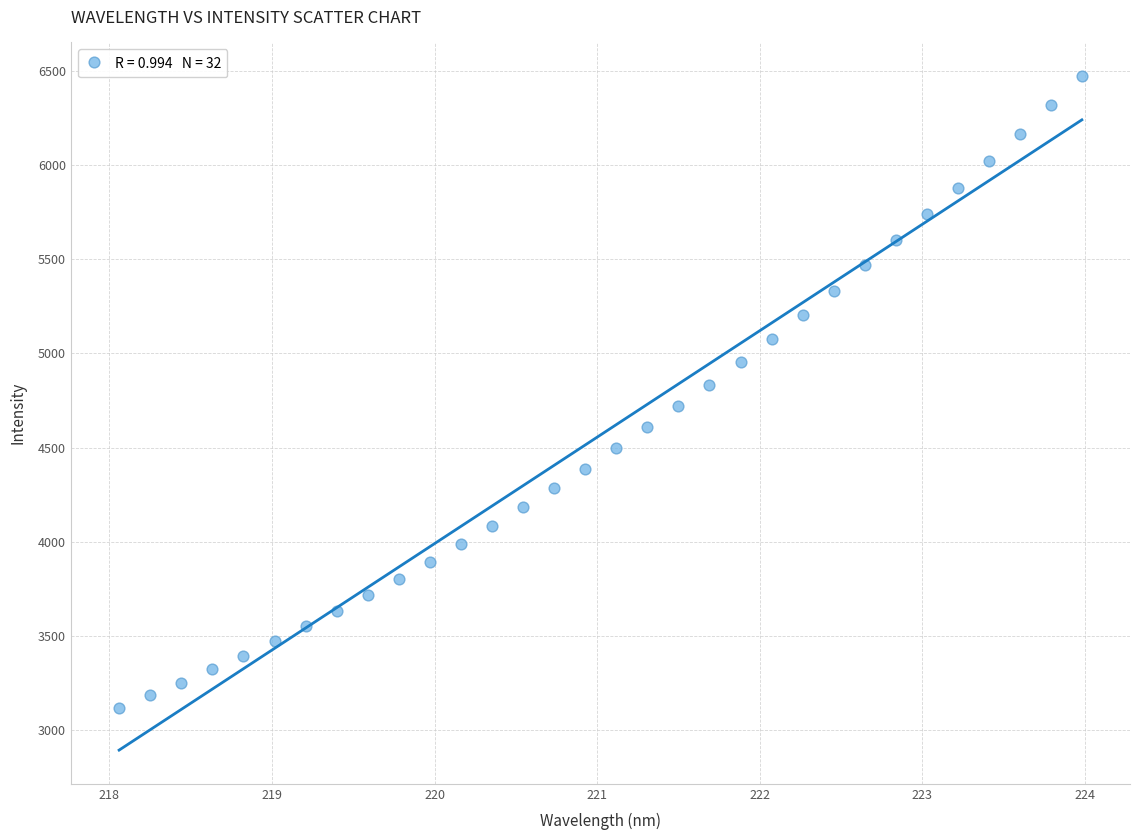

What is the range of Y values (max minus min)?

3357.3